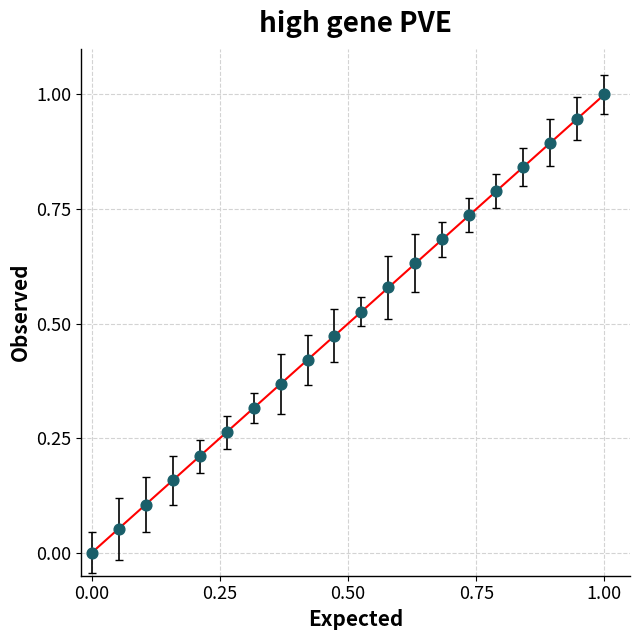

What is the range of Y values (max minus min)?

1.0